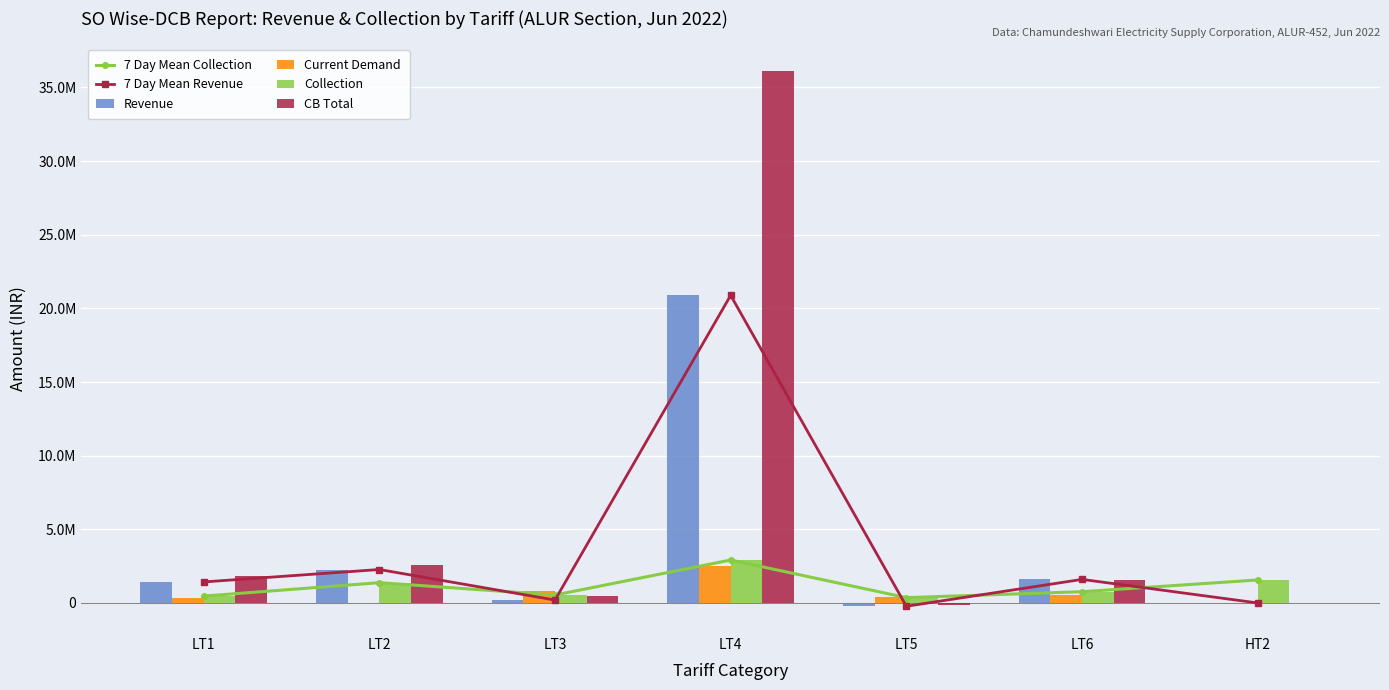

Read the Revenue value at LT1.

1426319.3